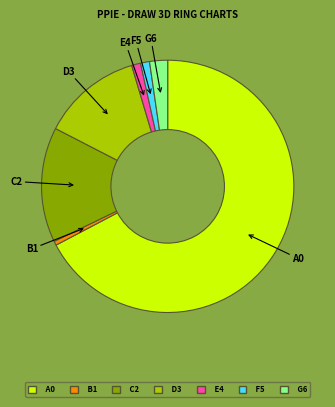

True or false: D3 accounts for 13% of the total.

True